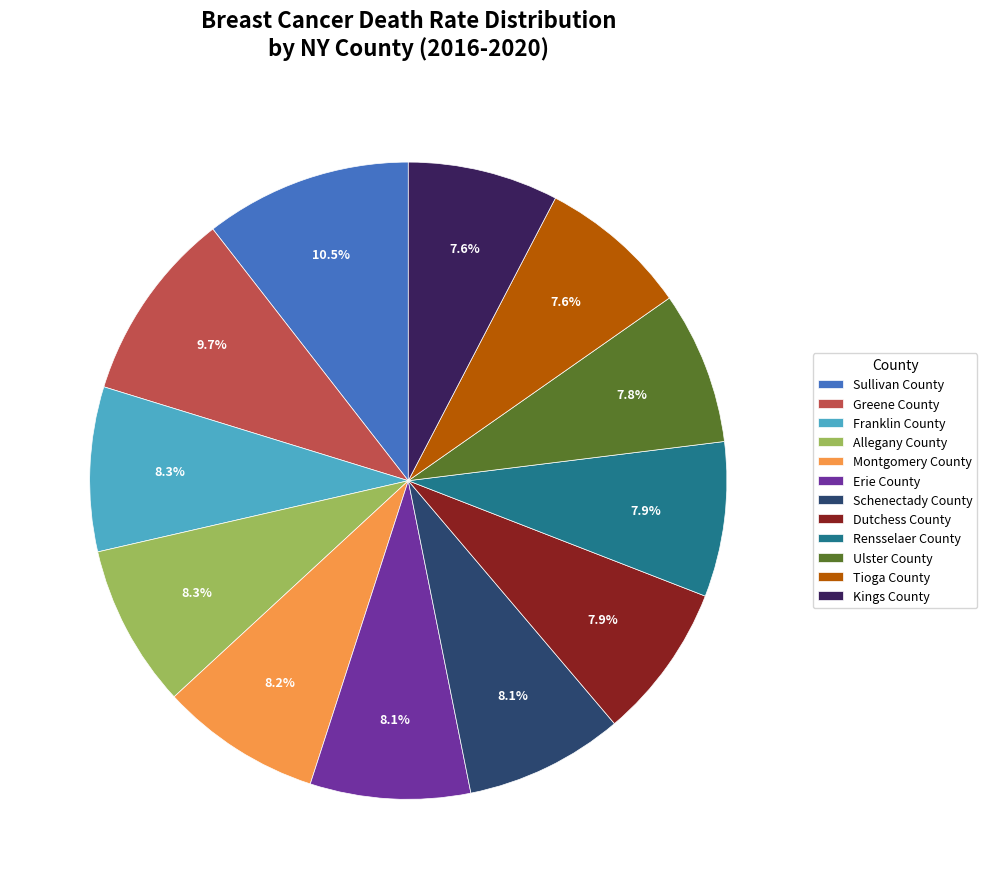

What is the largest slice in the pie chart?

Sullivan County